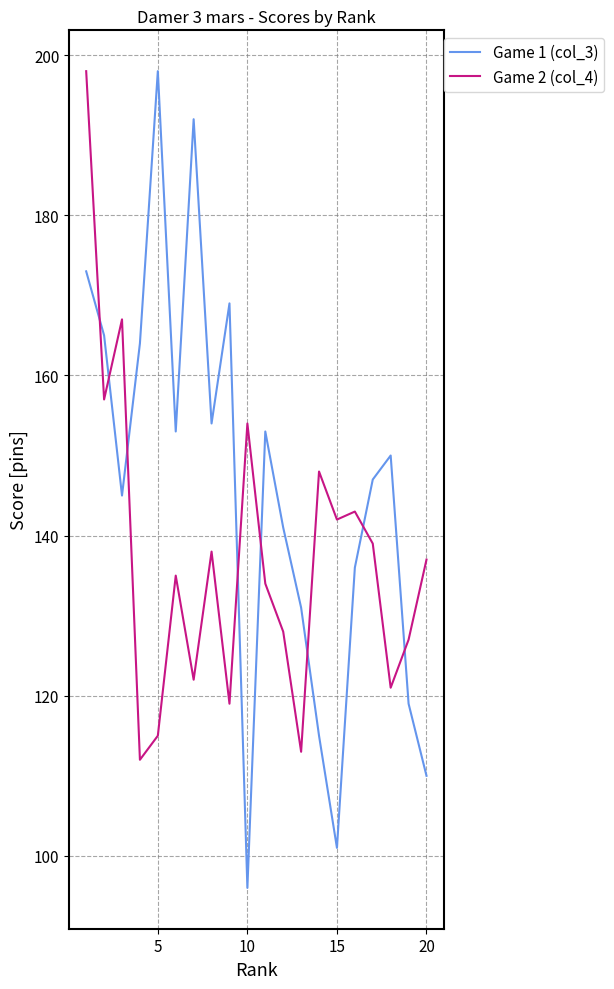

True or false: Game 2 (col_4) and Game 1 (col_3) cross at least once.

True